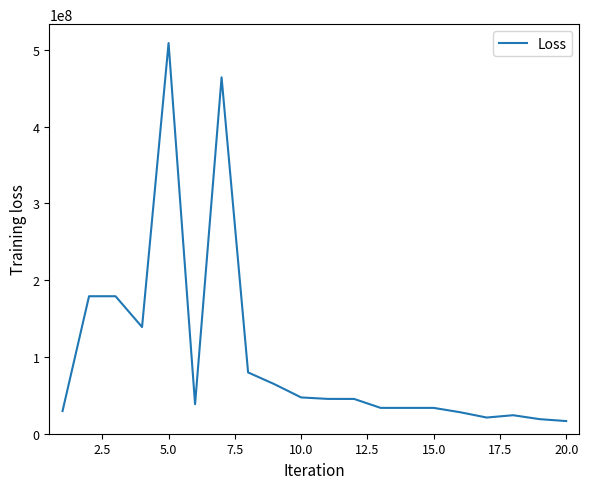

What is the difference between the maximum and minimum values?

492164638